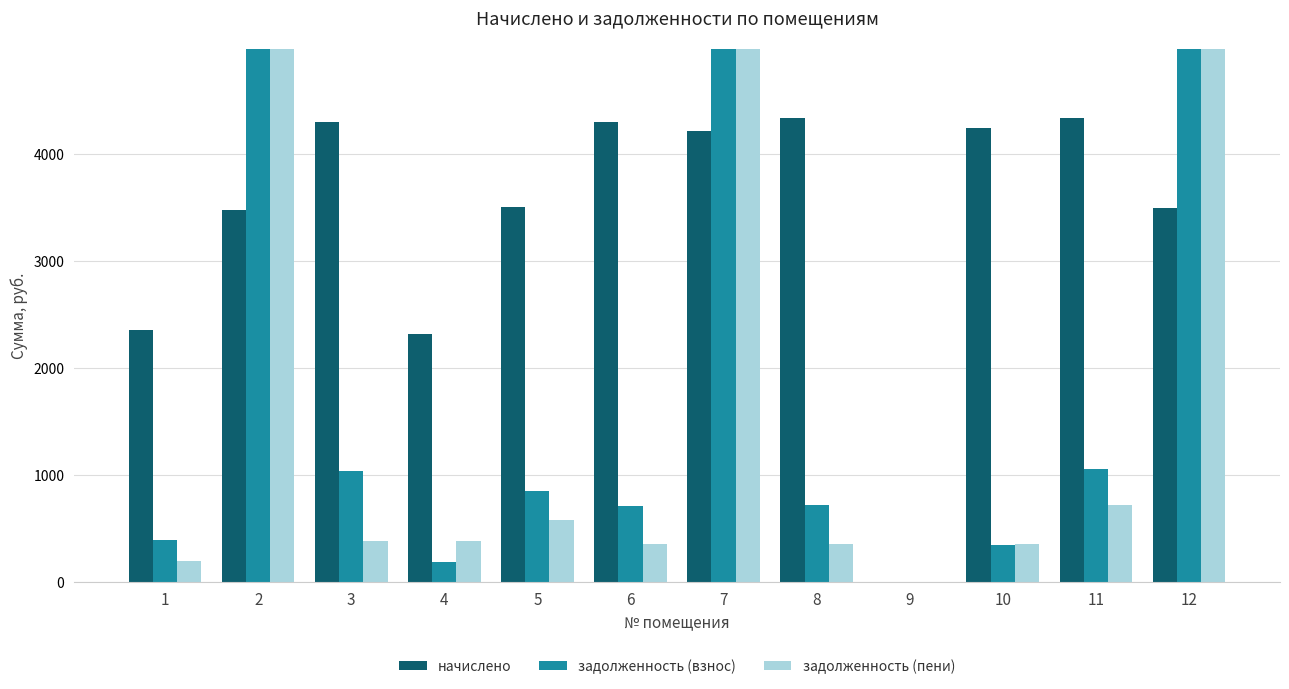

At 7, list the series in order from largest to smallest.

задолженность (взнос), задолженность (пени), начислено